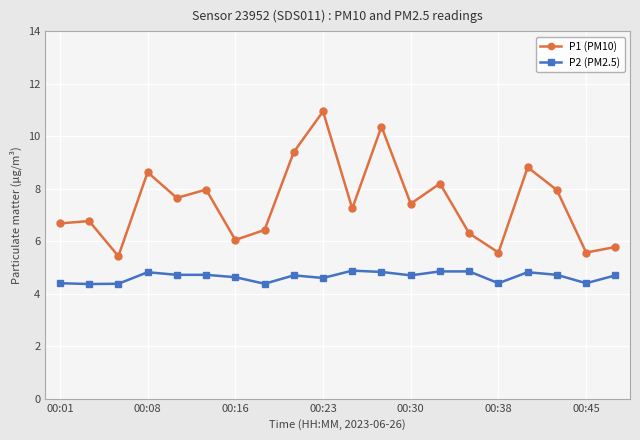

What is the value of the P1 (PM10) point at the 14th from the left?

8.2